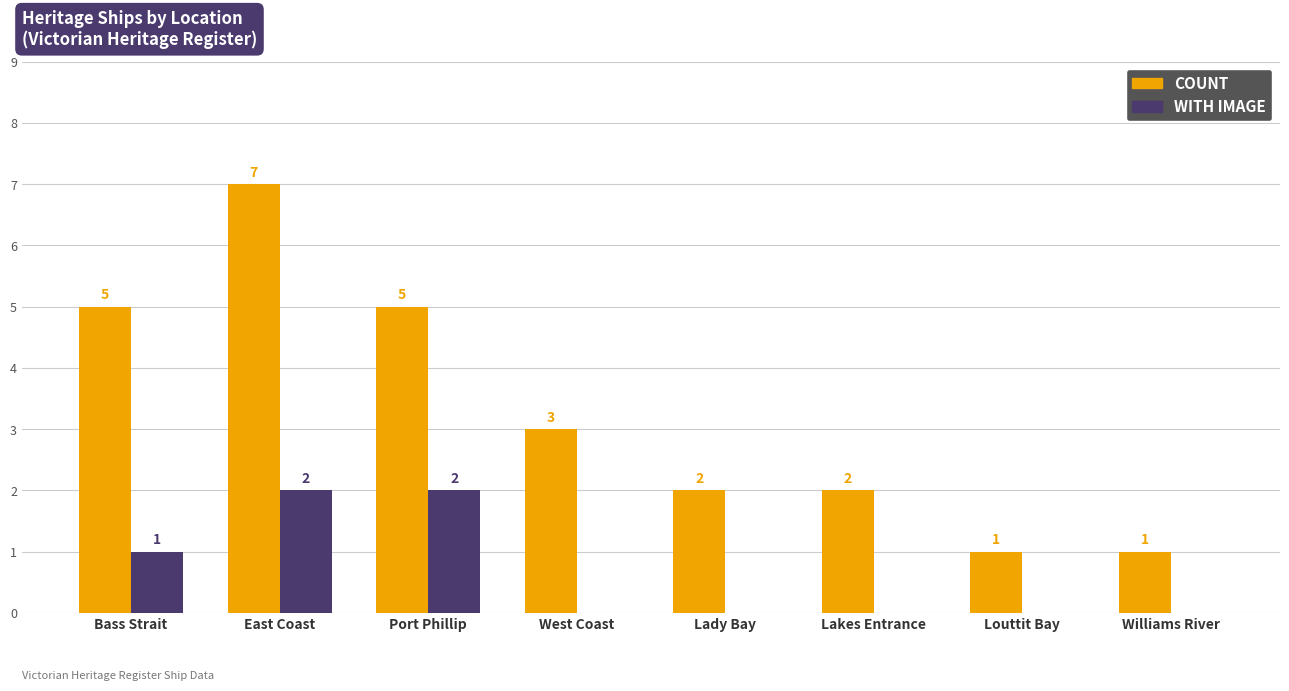

At which category is the sum across all series the highest?

East Coast